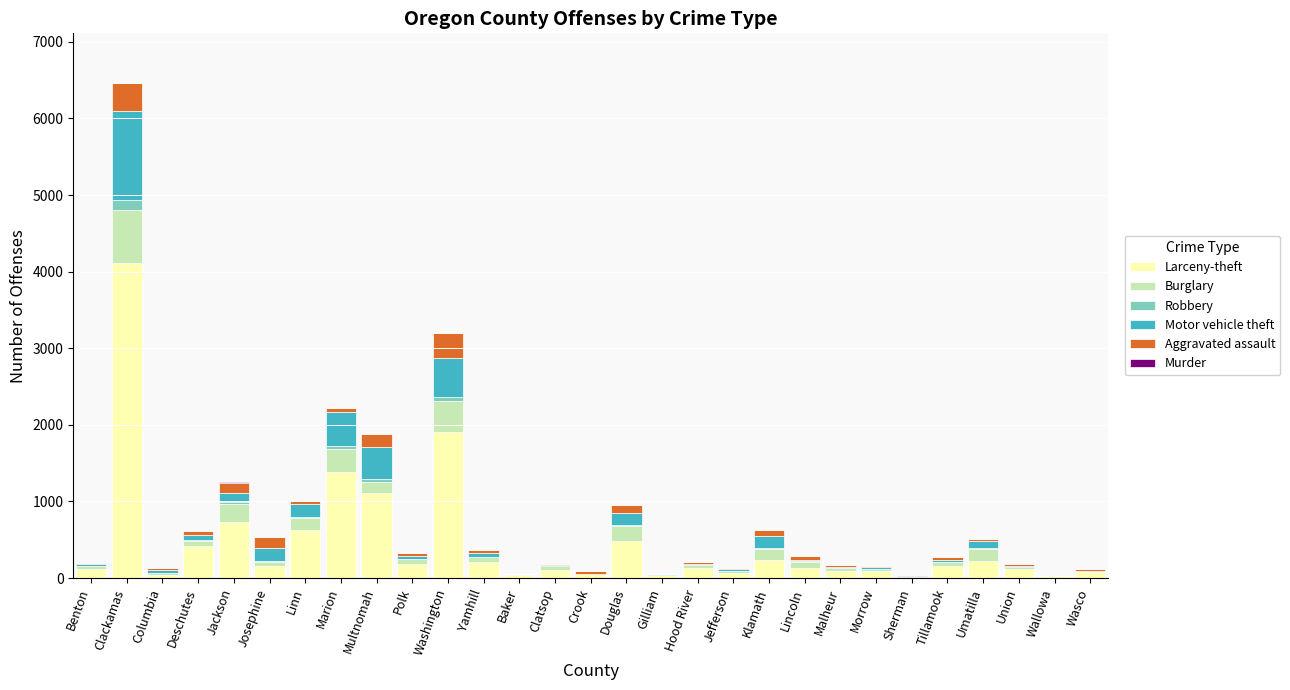

At which category is the sum across all series the highest?

Clackamas